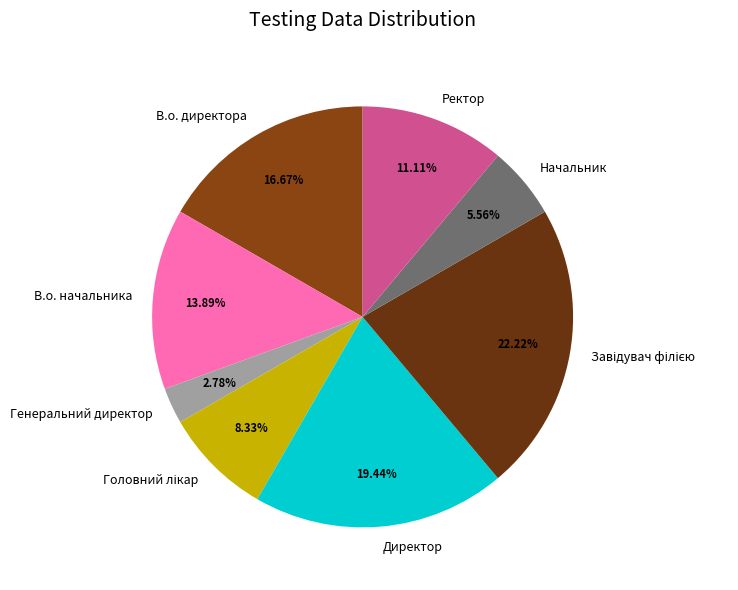

What is the smallest slice in the pie chart?

Генеральний директор